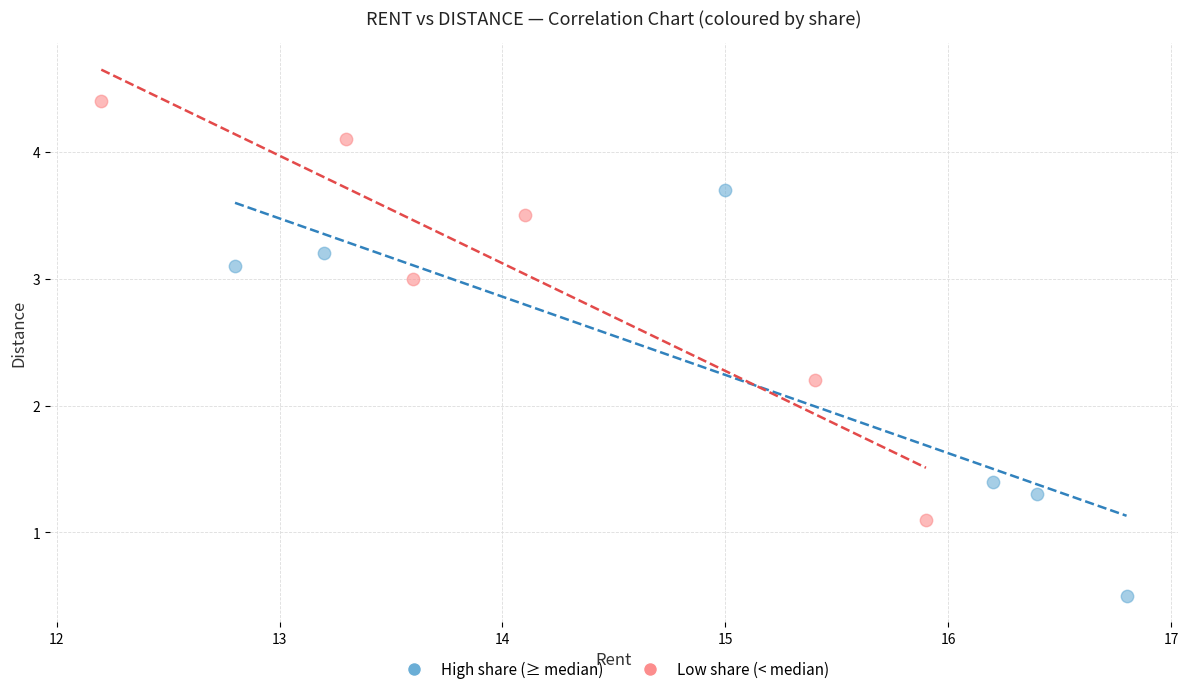

Which series reaches the minimum Y coordinate?

High share (≥ median)